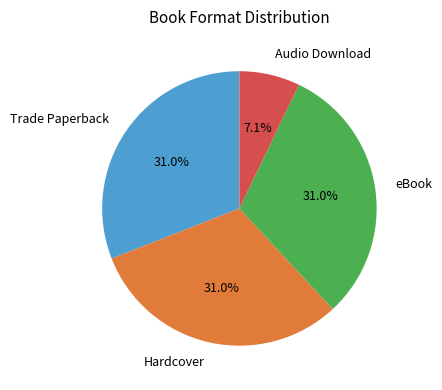

What percentage do Hardcover and eBook together represent?

61.9%